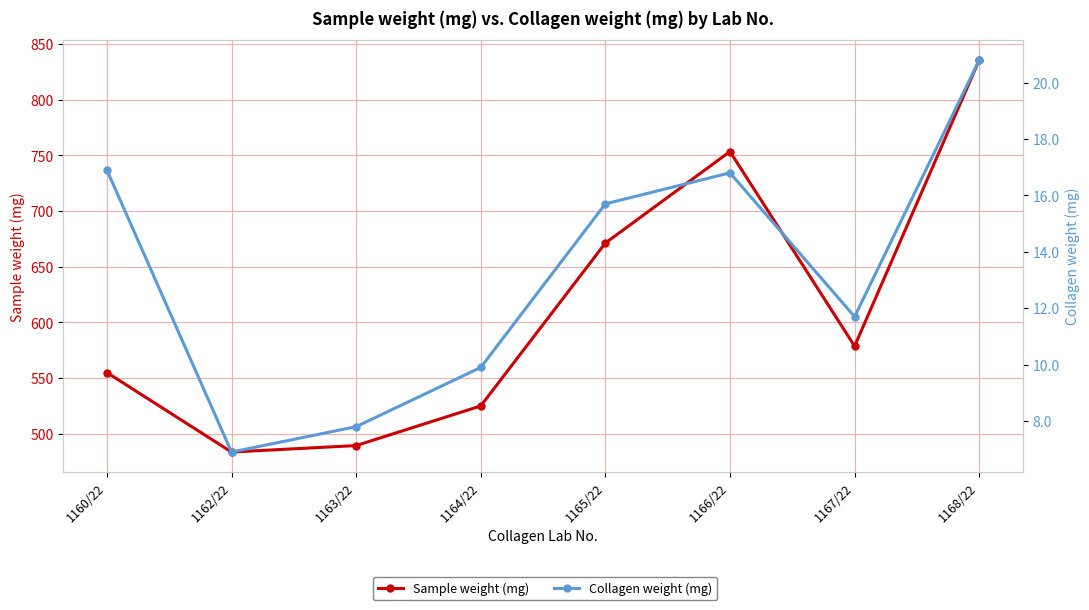

In Sample weight (mg), how many points are lower than both neighbors (excluding endpoints)?

2